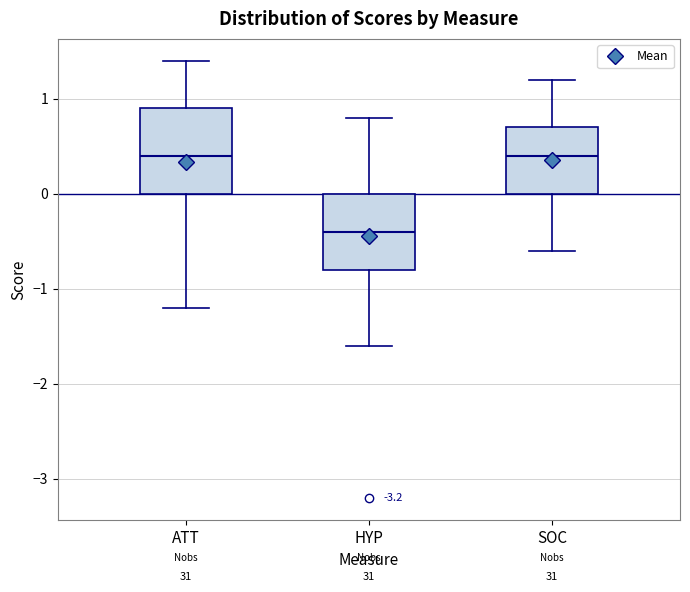

Which box's median line is the lowest?

HYP